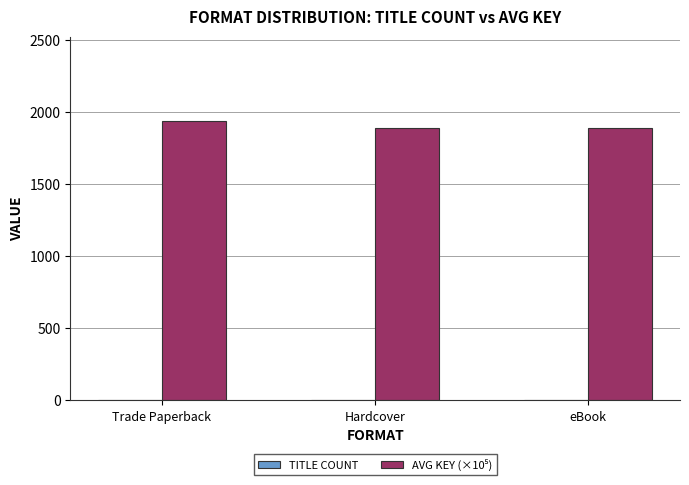

Are the bars grouped side by side (vs. stacked)?

Yes